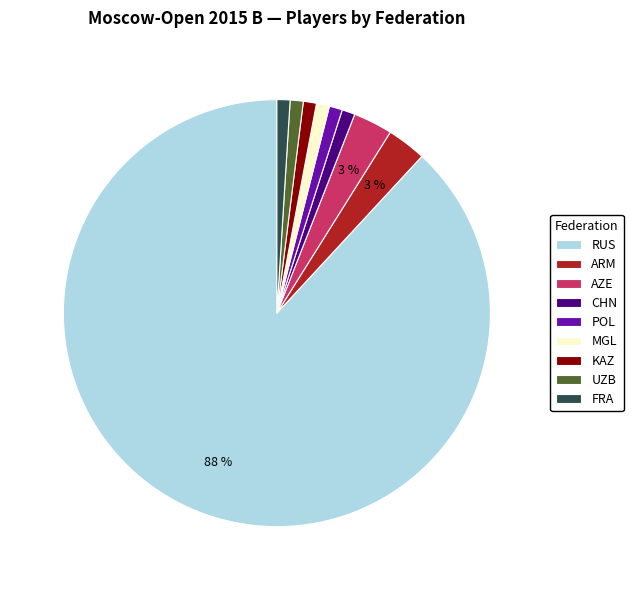

Is there a majority slice in this chart?

Yes